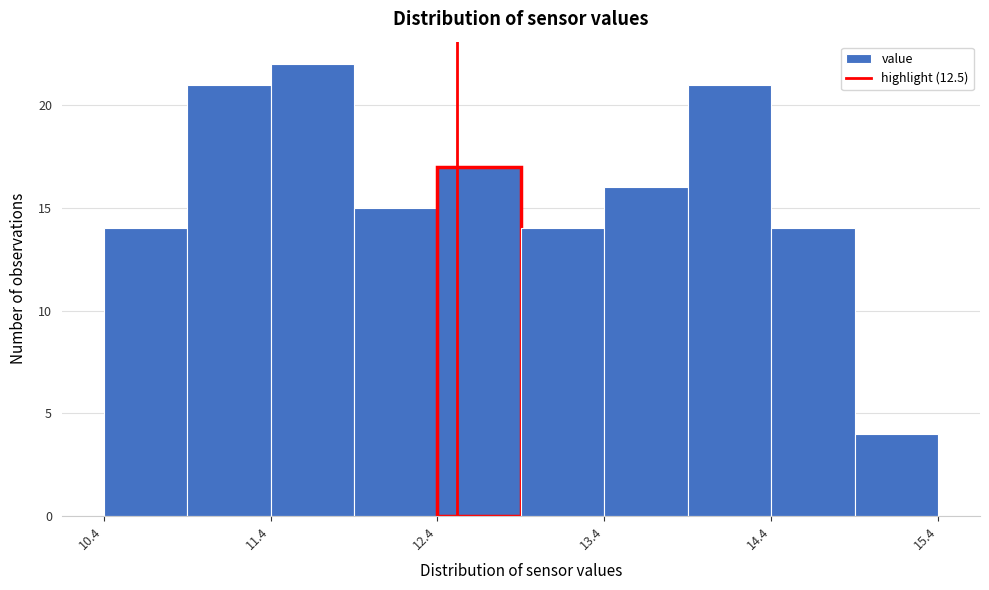

Reading left to right, transcribe this chart: for each bar, give the range it covers on the x-axis and its height. Neither the bar edges nor the heights are printed on the chart, so give them approximately, as read against the axes.

10.38 to 10.88: 14
10.88 to 11.38: 21
11.38 to 11.88: 22
11.88 to 12.38: 15
12.38 to 12.88: 17
12.88 to 13.38: 14
13.38 to 13.88: 16
13.88 to 14.38: 21
14.38 to 14.88: 14
14.88 to 15.38: 4